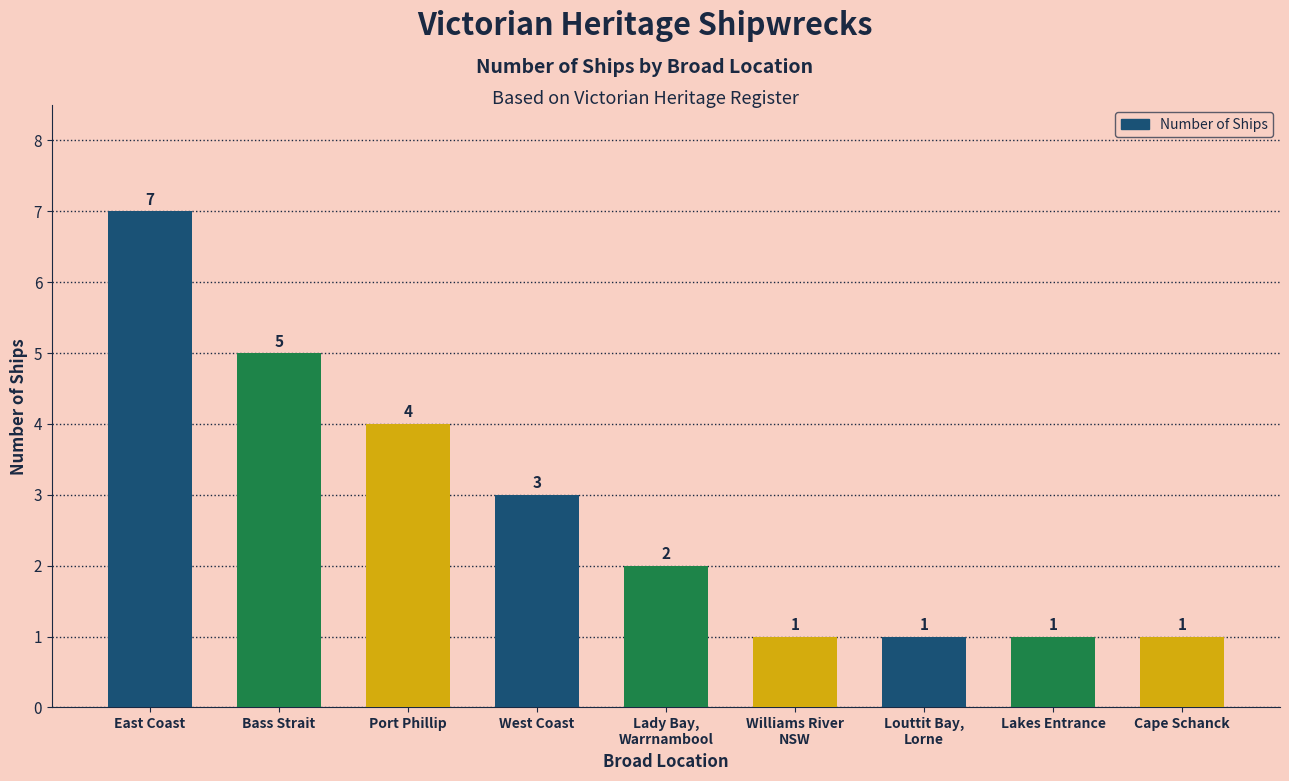

What position from the right is Lakes Entrance?

2